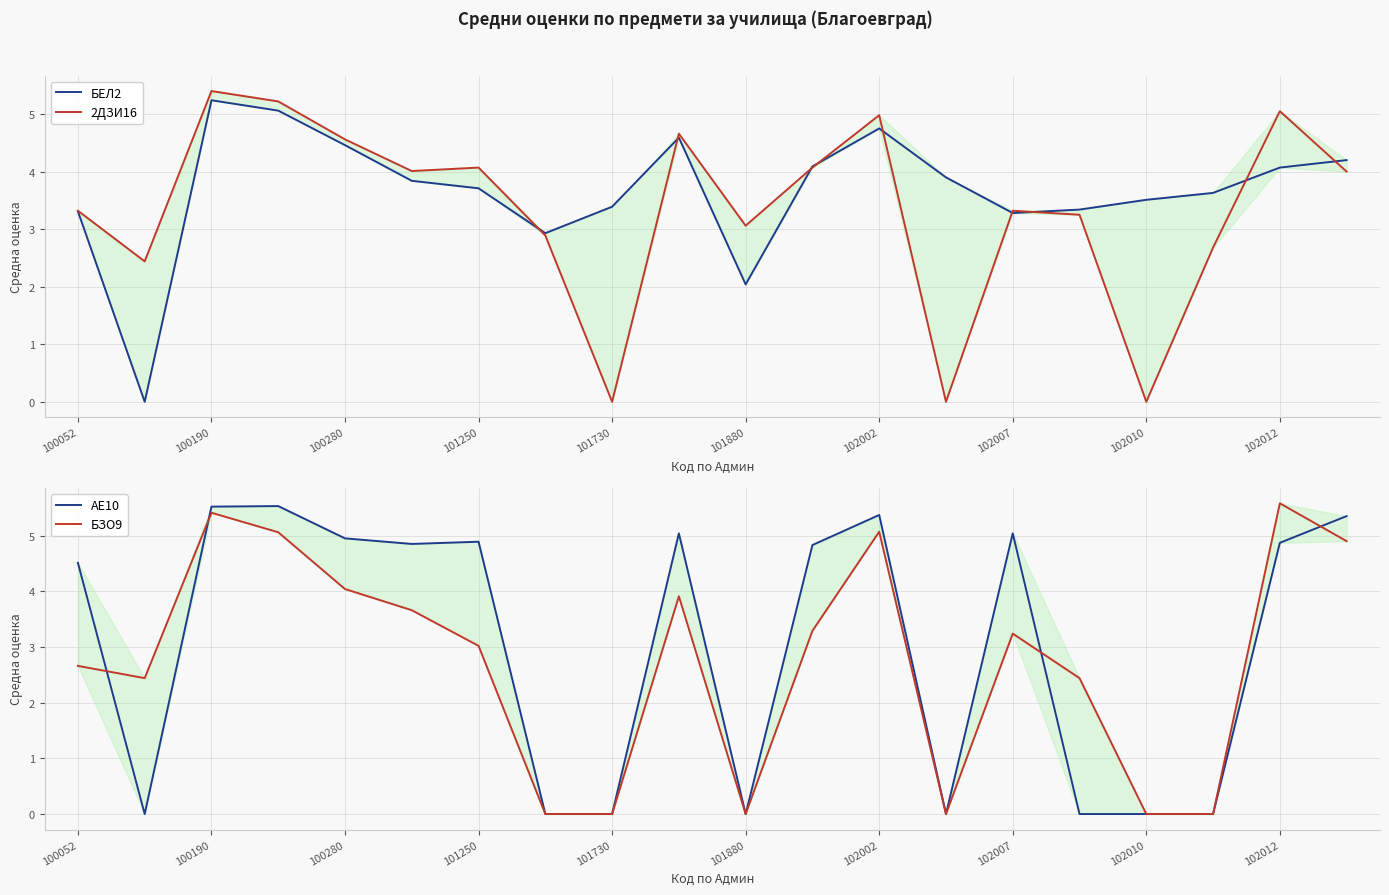

Between 101250 and 101730, which series saw the biggest shift?

АЕ10